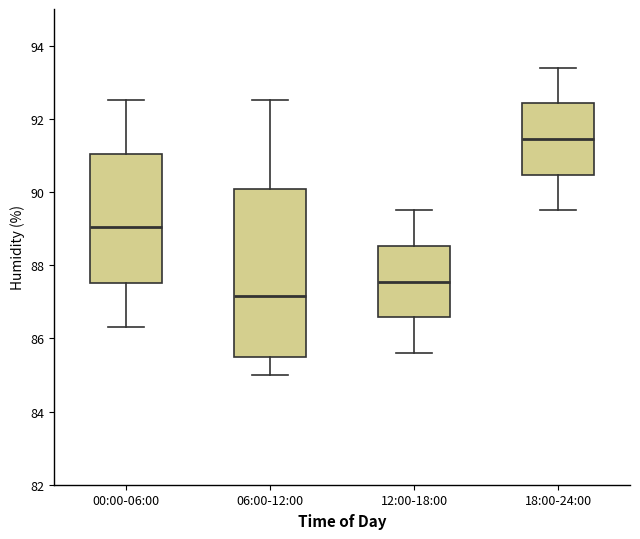

Which box has the lowest median line?

06:00-12:00